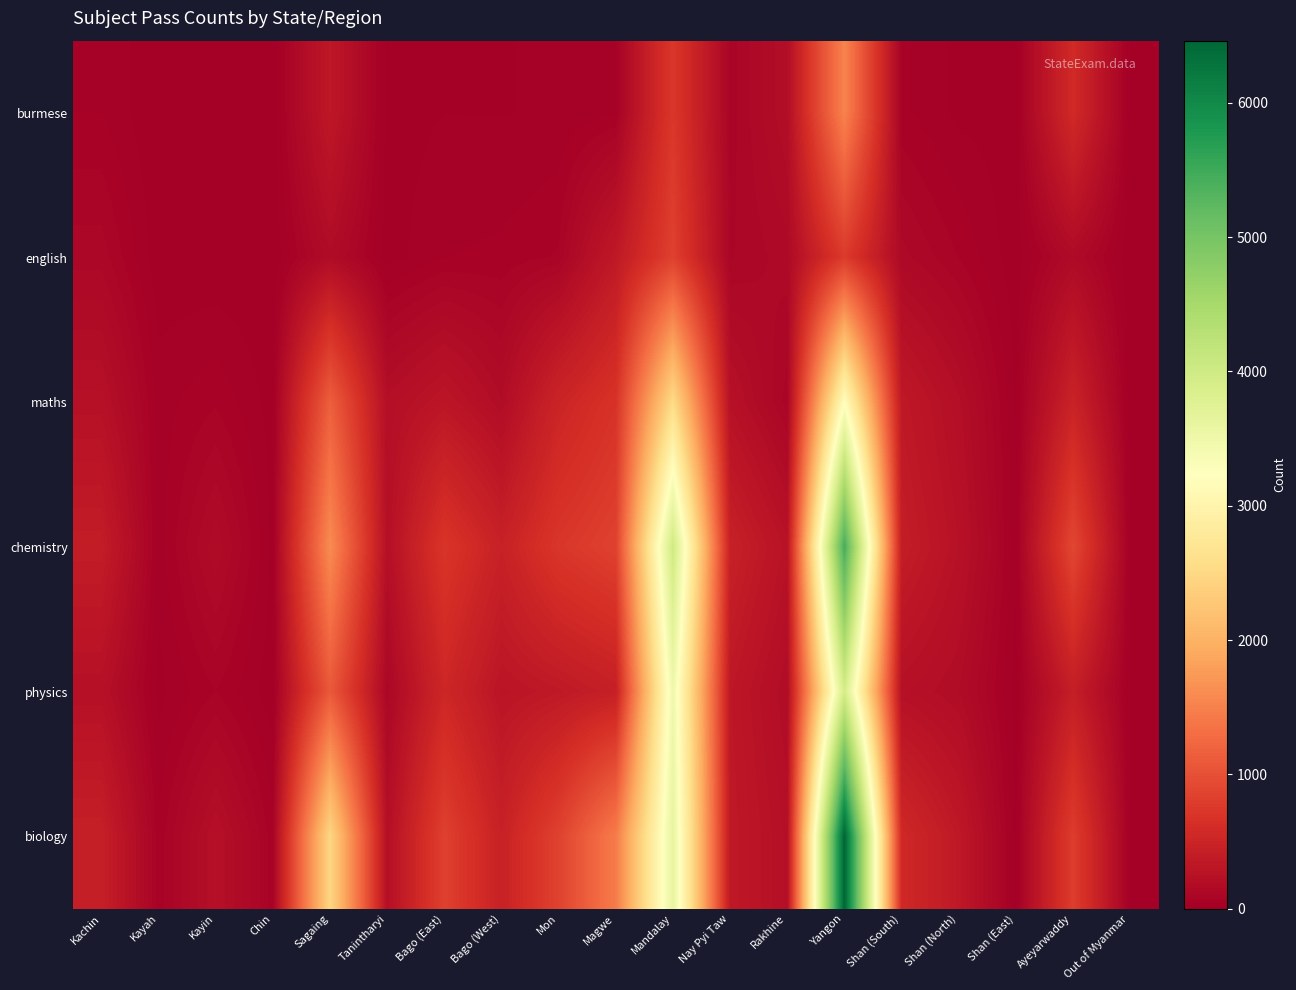

What is the total value across all series at Out of Myanmar?

69